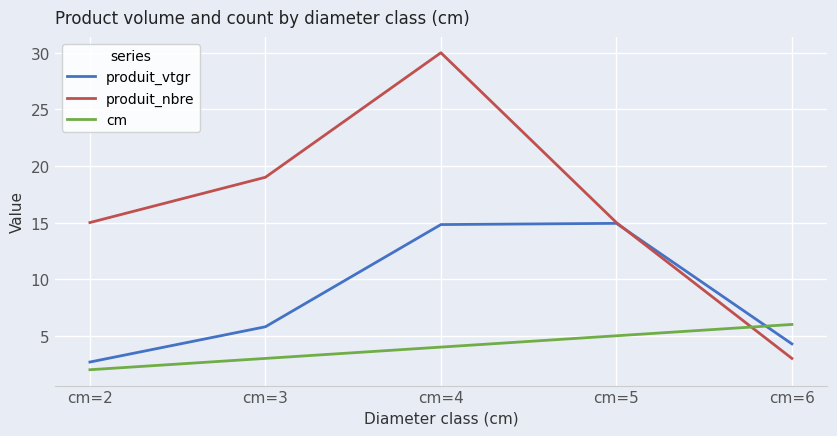

What is the average value of the produit_nbre series?

16.4